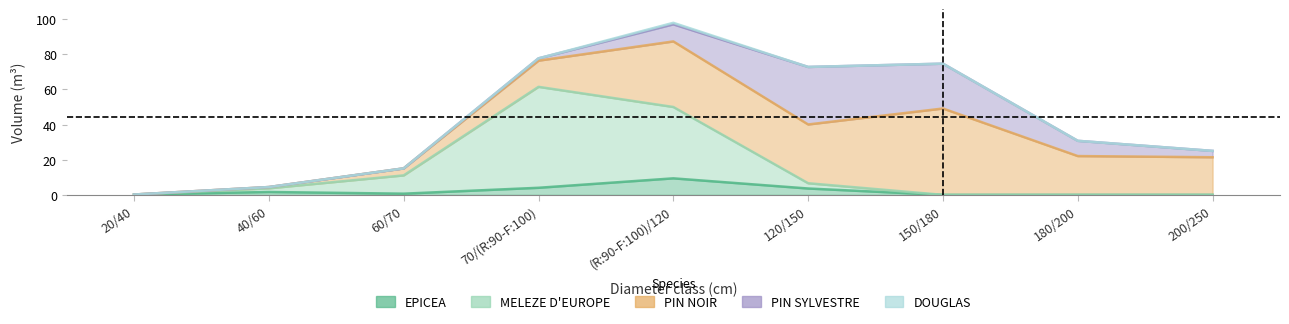

How many data points does each series have?

9